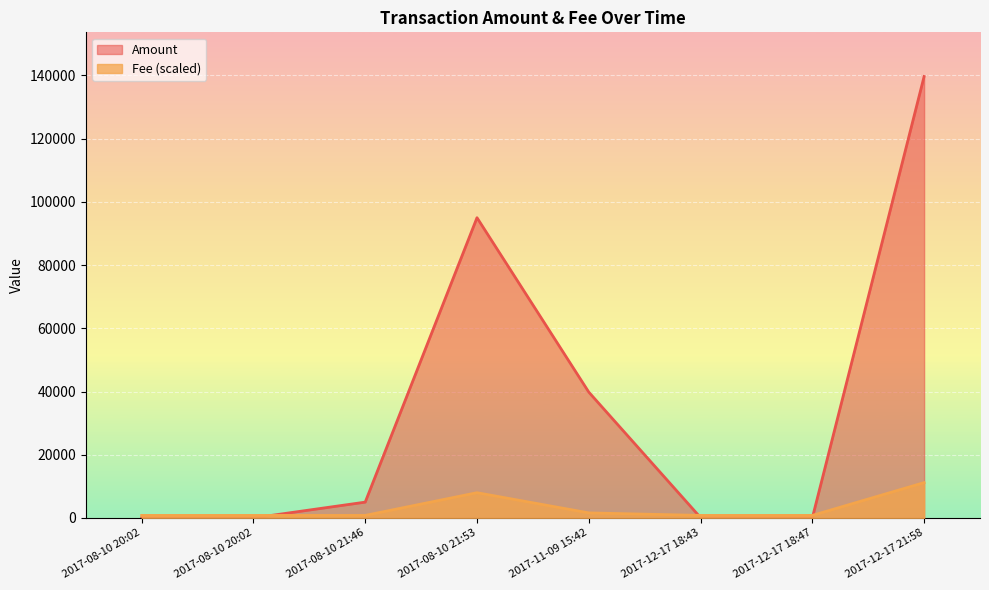

What is the lowest value of the Fee series?

798.2